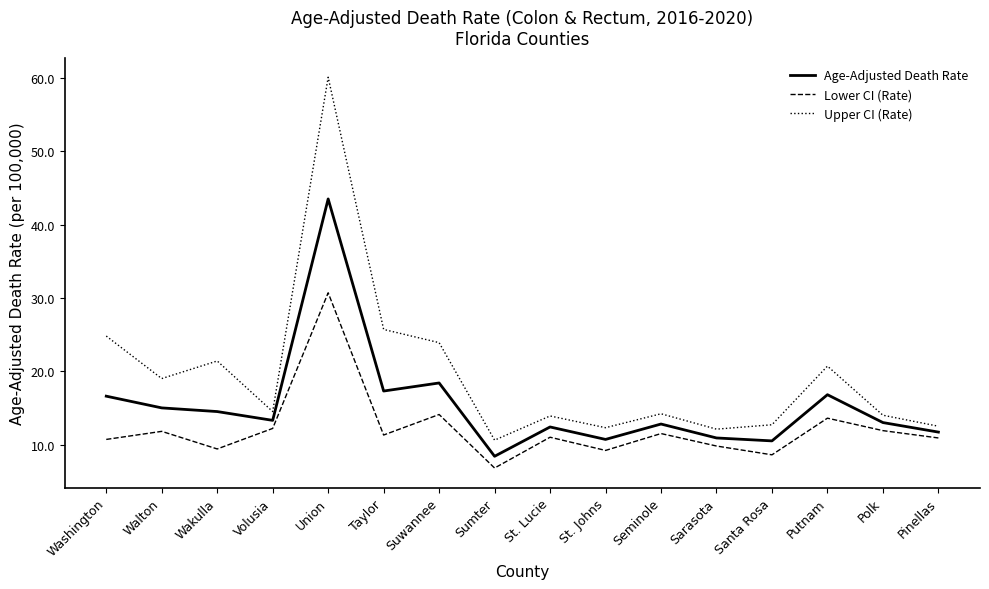

How many lines are shown in the chart?

3